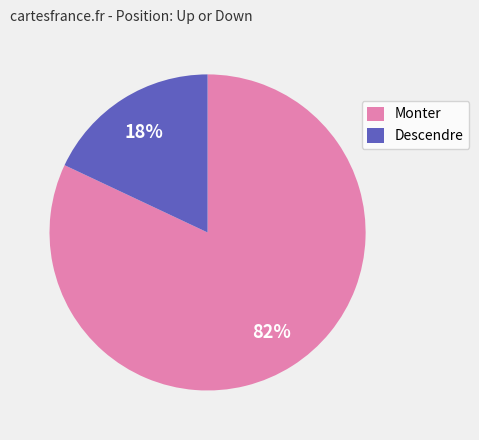

Does any single category account for the majority?

Yes